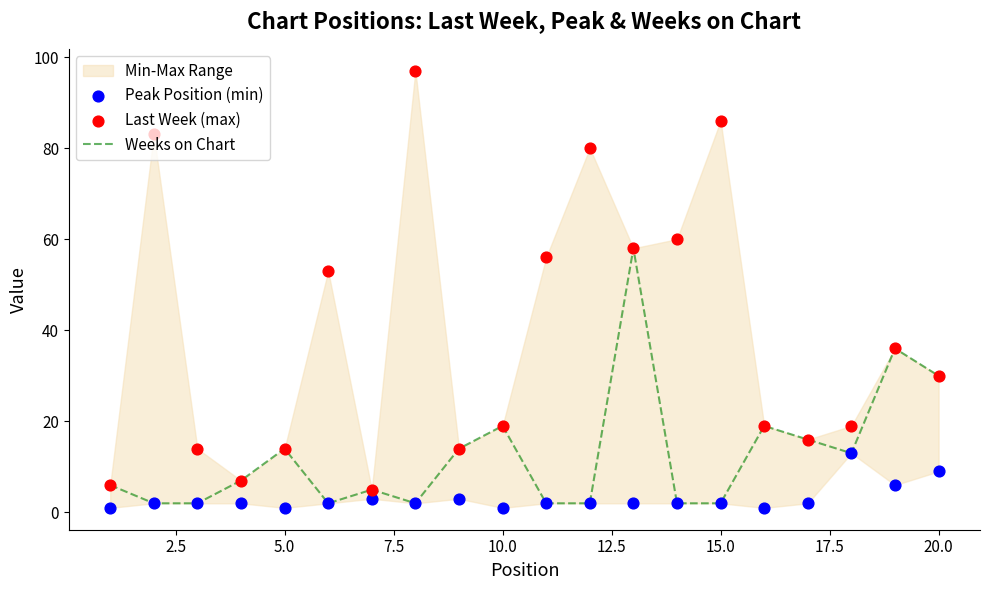

Which series contains the highest Y value?

Last Week (max)